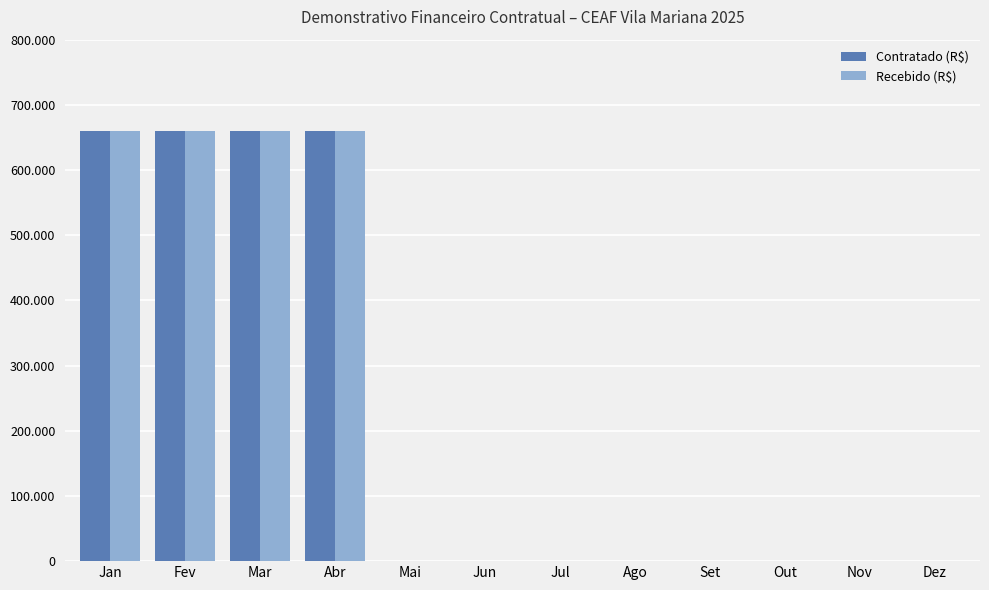

What is the difference between the maximum and minimum values in the Recebido (R$) series?

659727